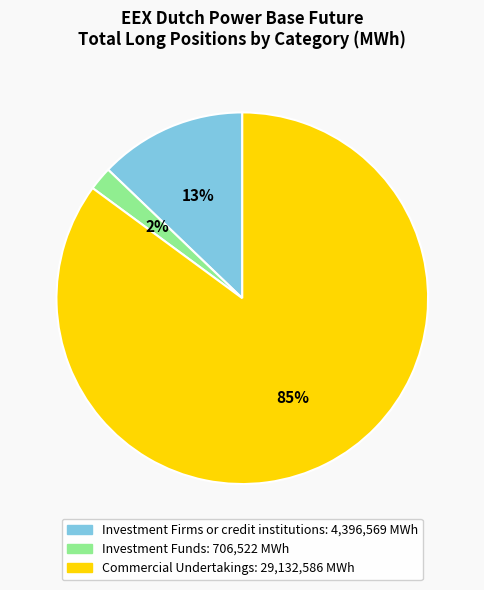

Rank the categories by value from lowest to highest.

Investment Funds, Investment Firms or credit institutions, Commercial Undertakings